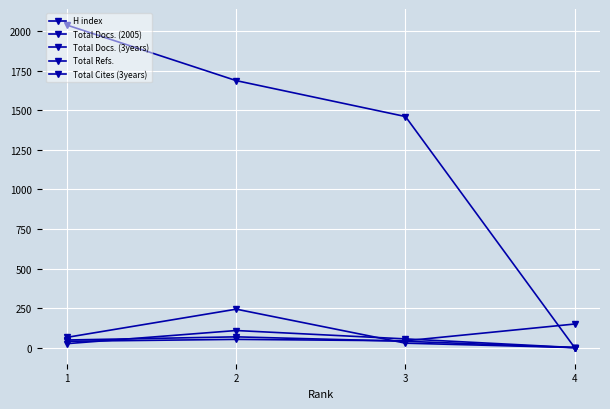

Count the number of categories in the chart.

4